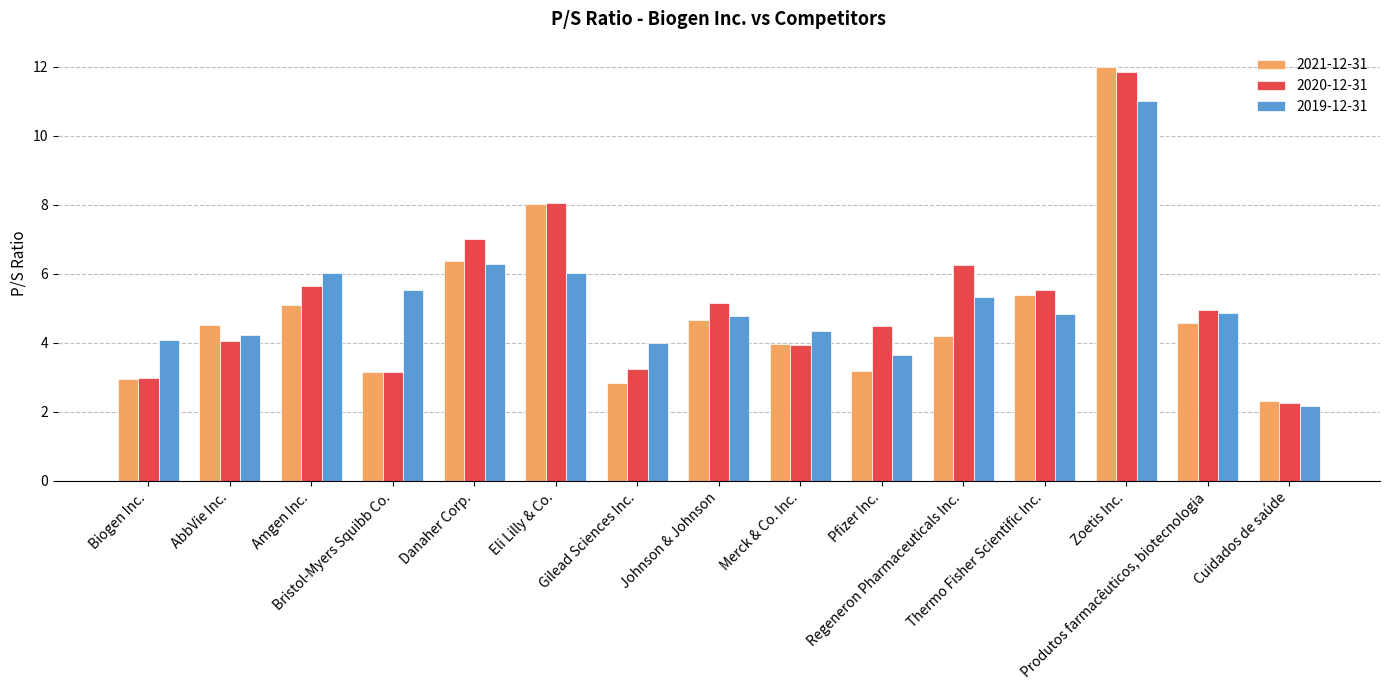

At which category is the sum across all series the highest?

Zoetis Inc.